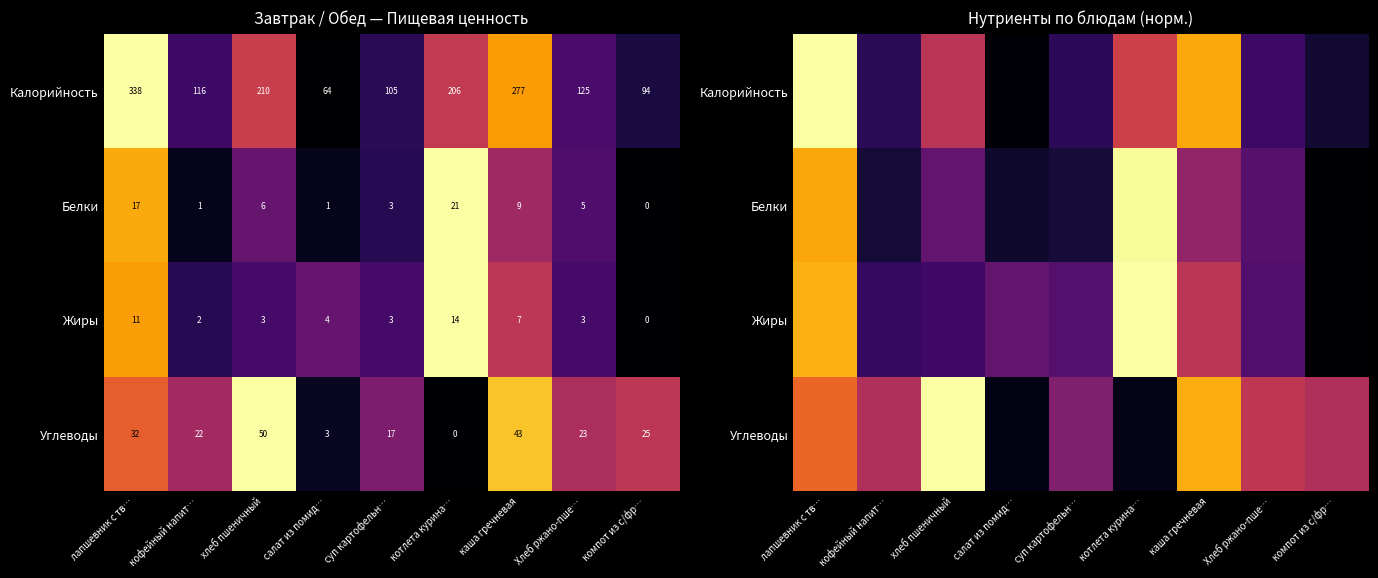

Which has a higher value, Хлеб ржано-пше… or суп картофельн…?

Хлеб ржано-пше…